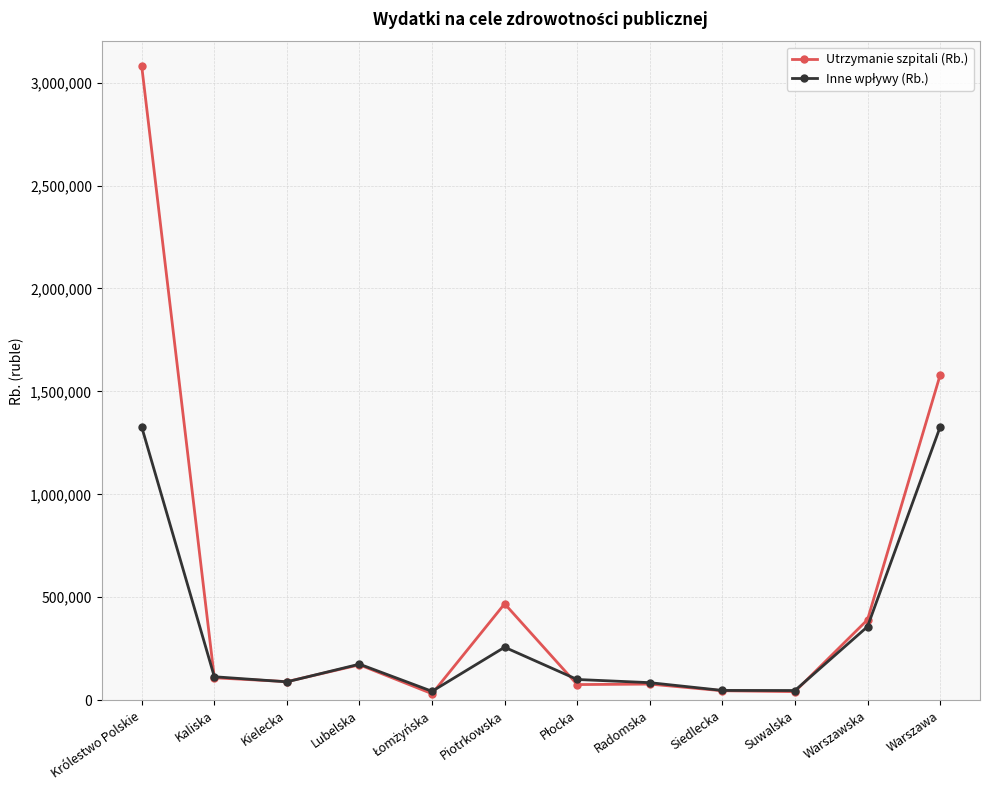

What is the label of the 1st point from the left?

Królestwo Polskie